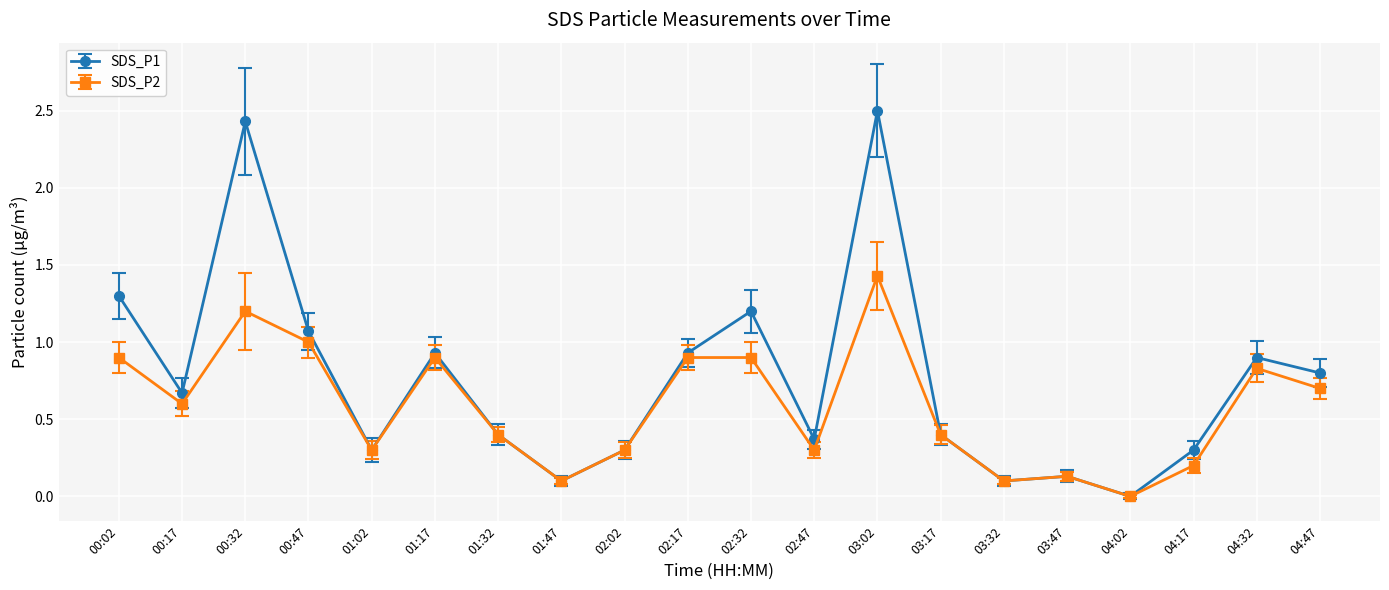

What is the difference between the SDS_P1 values at 02:17 and 02:02?

0.6